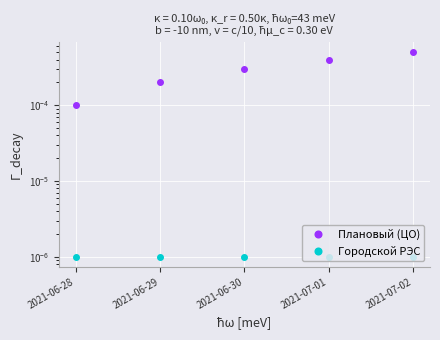

At how many categories does at least one series exceed 0?

5